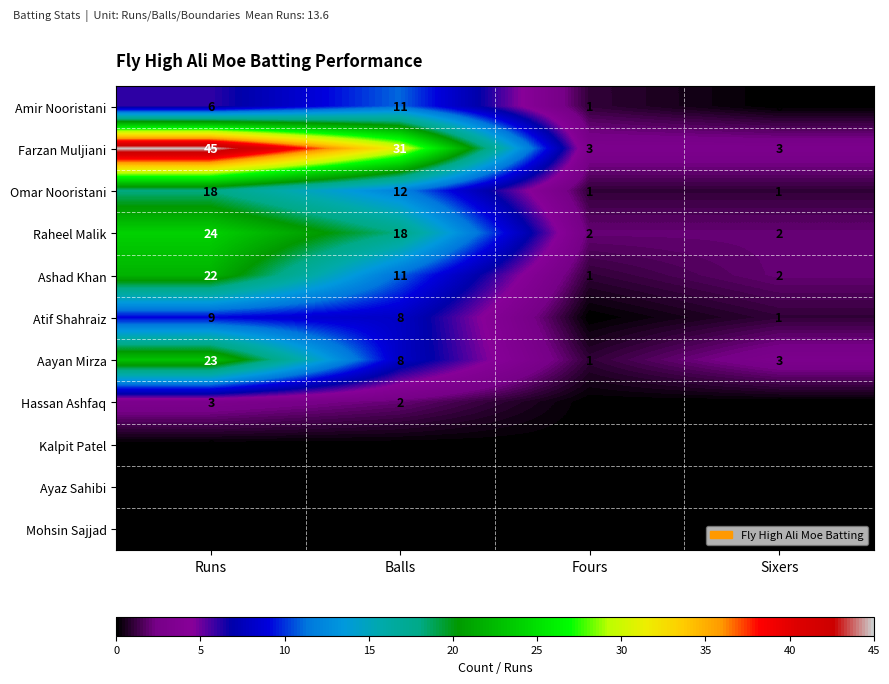

What is the total value across all series at Balls?

101